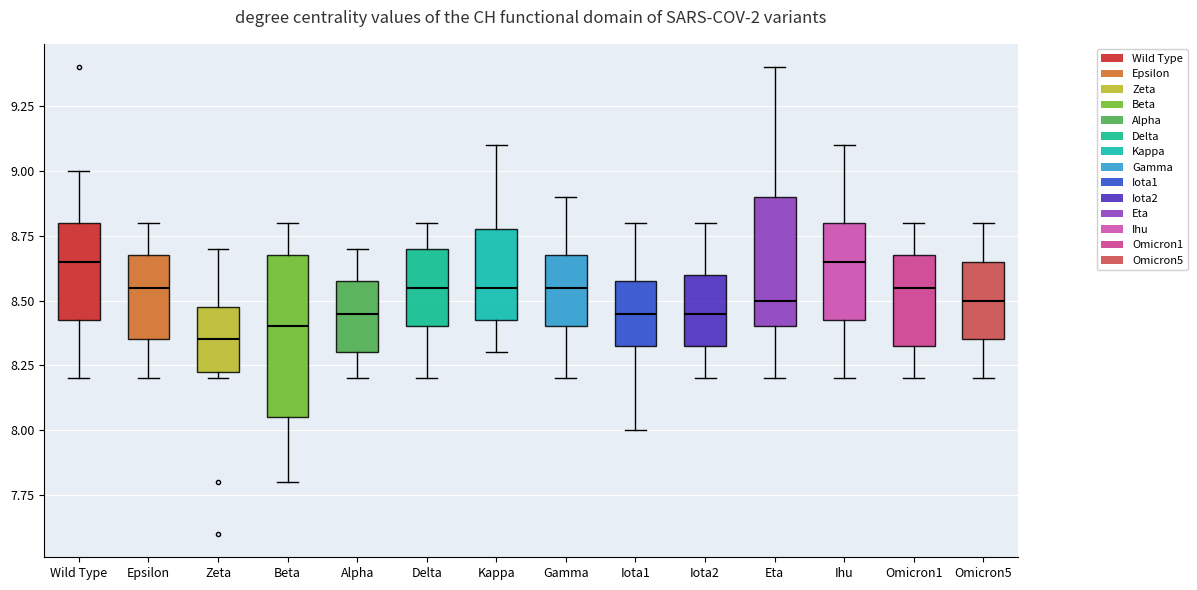

Which box is the tallest, from its lower edge to its upper edge?

Beta